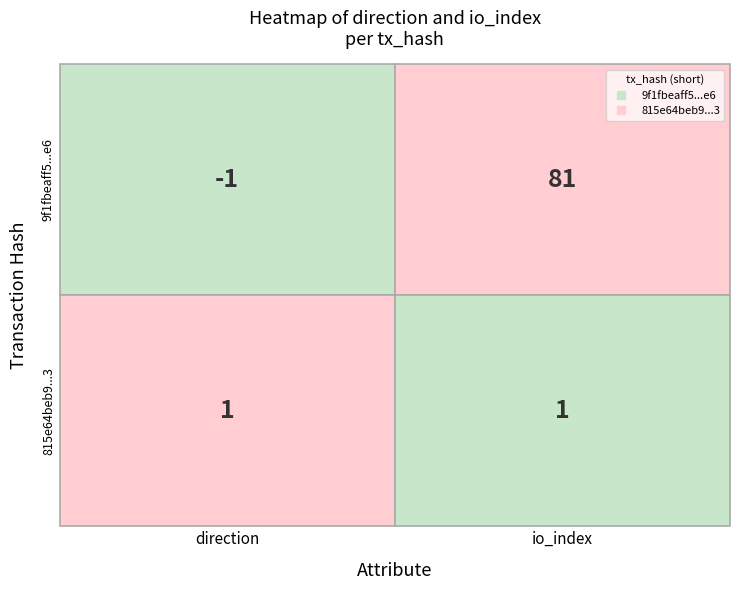

Which series has the widest spread of values?

9f1fbeaff51ac93104d0c39c419f803cb97d0e6